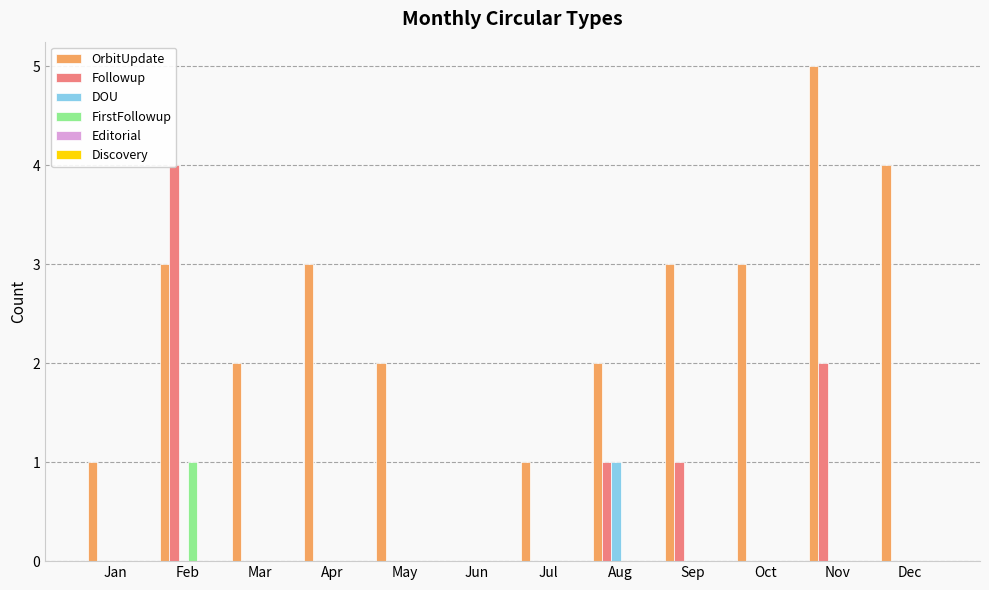

Rank the series at Aug from highest to lowest value.

OrbitUpdate, Followup, DOU, FirstFollowup, Editorial, Discovery